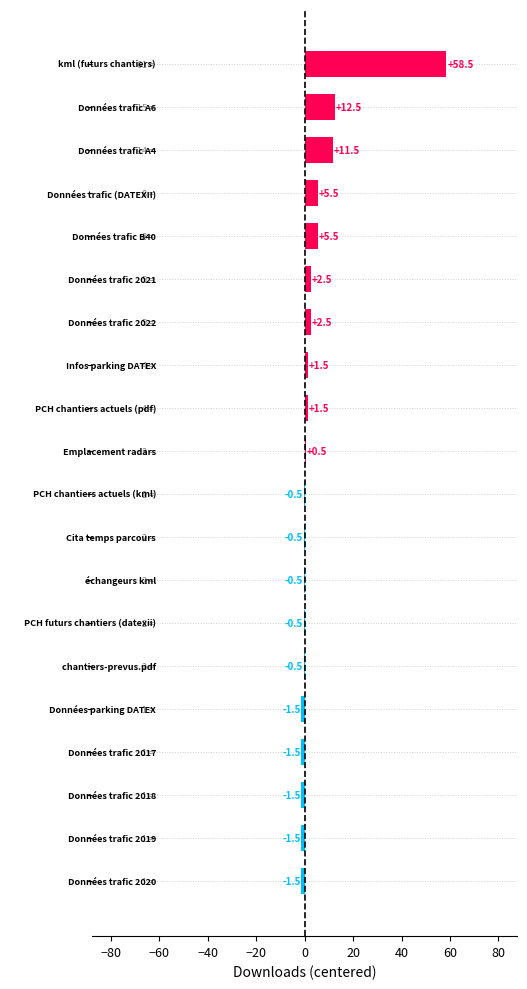

What is the sum of all values?

92.0